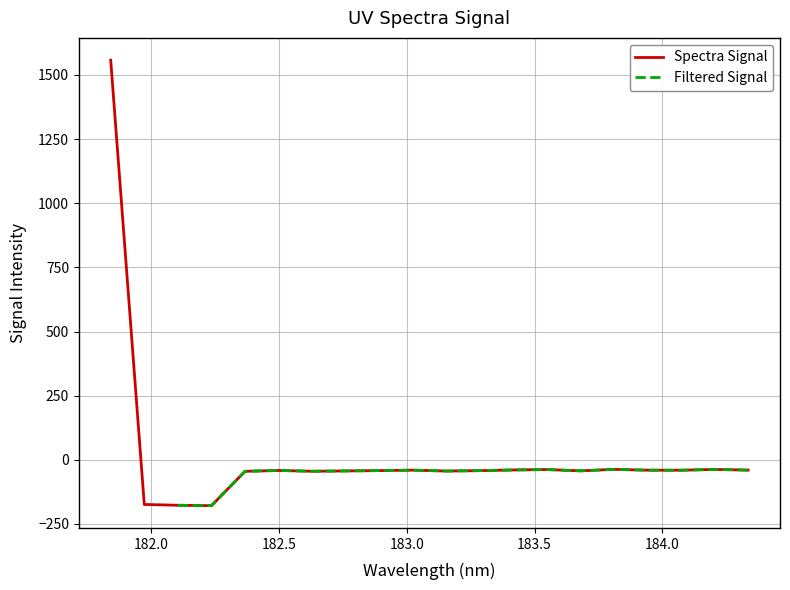

Reading right to left, extract all data points from this chart.

184.3357763242=-40.1	184.2046578328=-37.4	184.0735234058=-40.5	183.9423730432=-40.4	183.811206745=-37.1	183.6800245112=-42.9	183.5488263418=-37.8	183.4176122368=-39.5	183.2863821962=-42.2	183.15513622=-43.7	183.0238743082=-40.2	182.8925964608=-42.0	182.7613026778=-43.2	182.6299929592=-44.5	182.498667305=-41.4	182.3673257152=-44.8	182.2359681898=-178.7	182.1045947288=-177.1	181.9732053322=-173.9	181.8418=1557.7